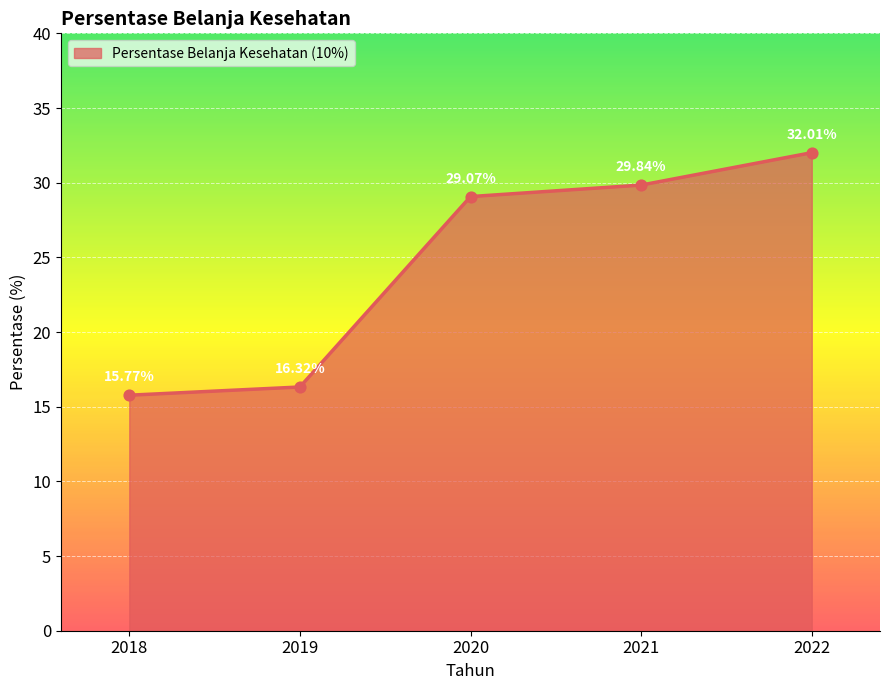

What is the ratio of the value at 2019 to the value at 2018?

1.0